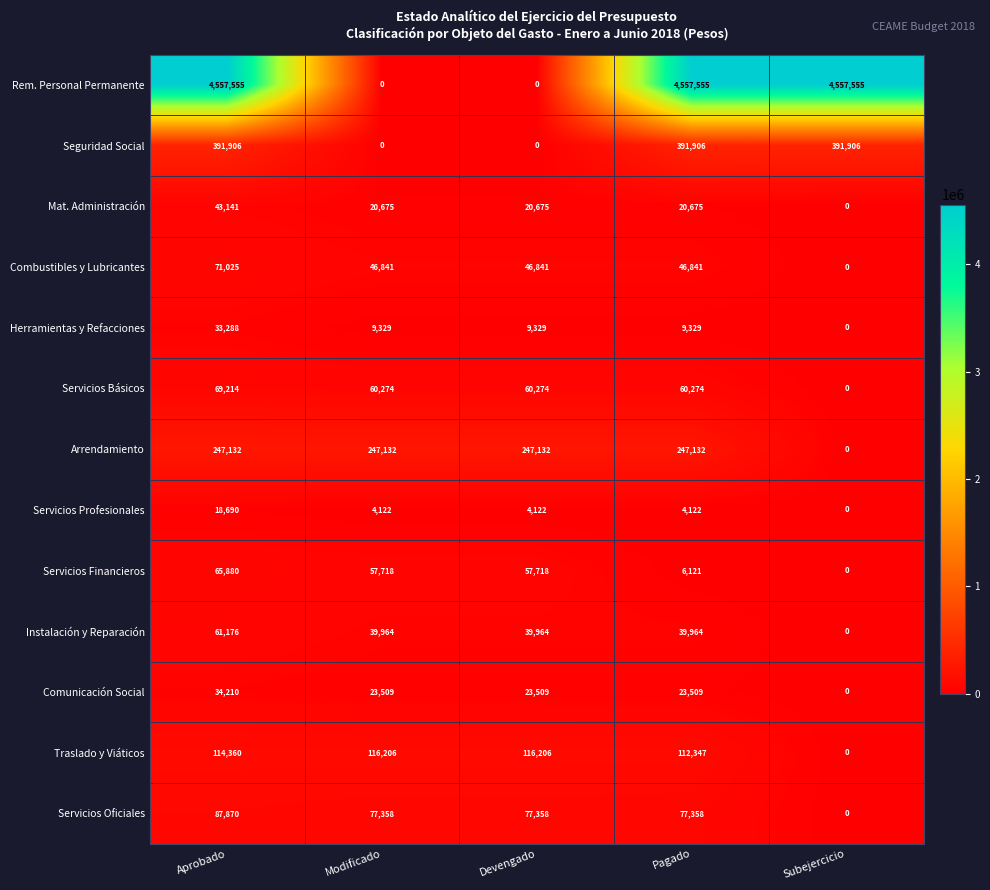

What is the spread (max minus min) of values at Devengado?

247132